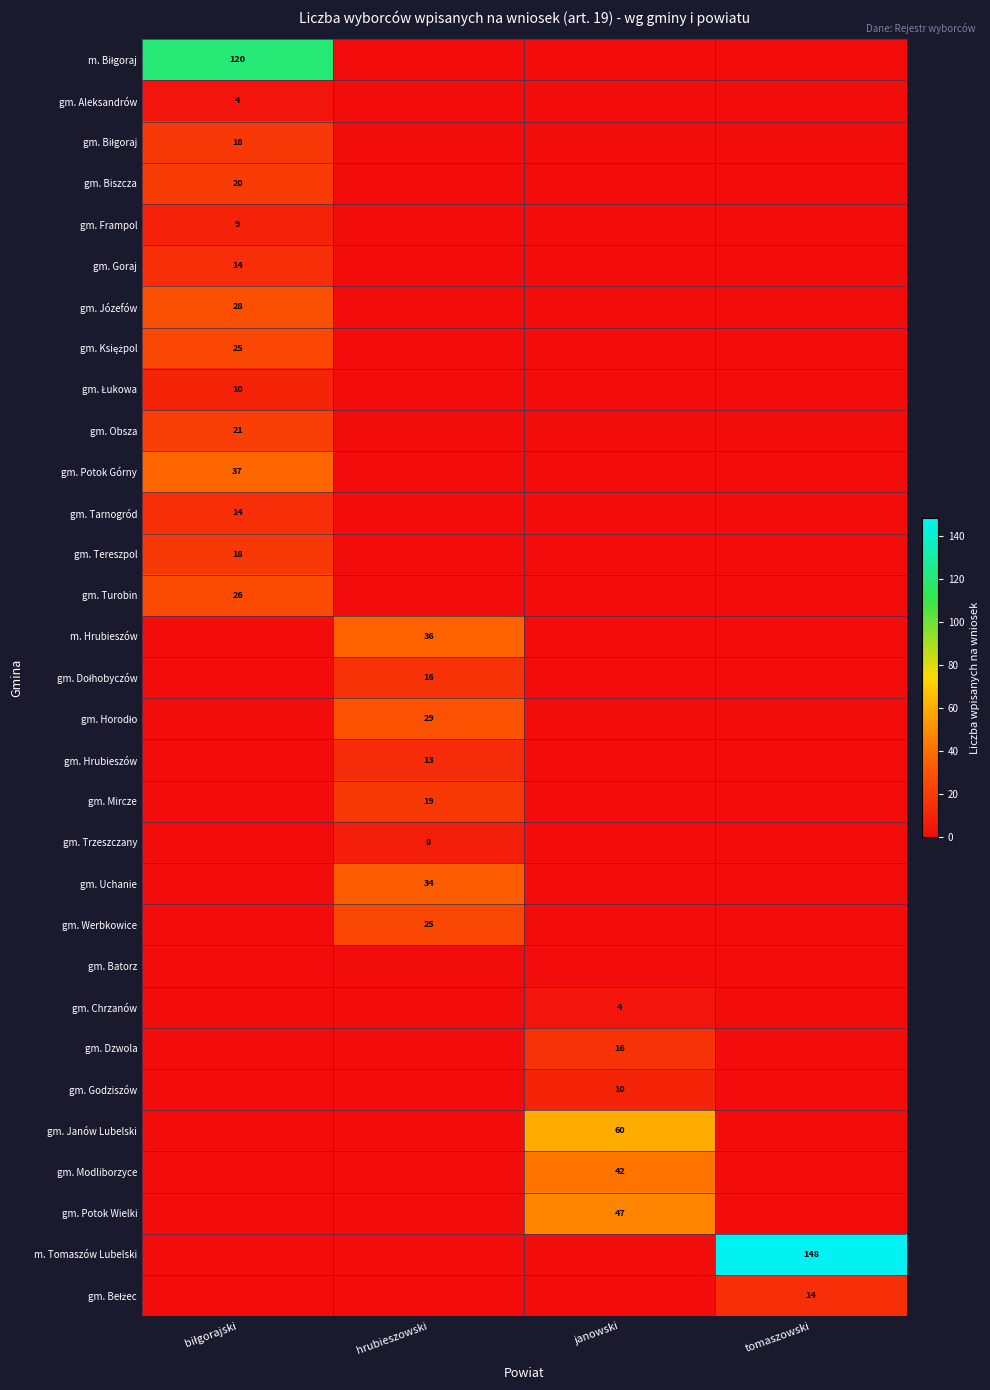

The value of gm. Uchanie at hrubieszowski is 34. True or false?

True